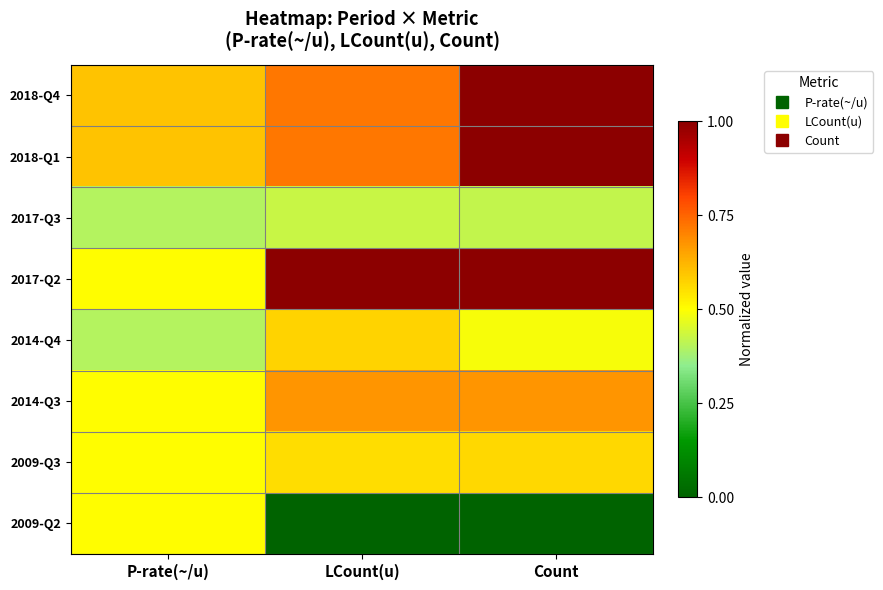

Reading left to right, transcribe all the data shown in this chart.

2018-Q4: P-rate(~/u)=0.6	LCount(u)=0.7	Count=1.0
2018-Q1: P-rate(~/u)=0.6	LCount(u)=0.7	Count=1.0
2017-Q3: P-rate(~/u)=0.4	LCount(u)=0.4	Count=0.4
2017-Q2: P-rate(~/u)=0.5	LCount(u)=1.0	Count=1.0
2014-Q4: P-rate(~/u)=0.4	LCount(u)=0.6	Count=0.5
2014-Q3: P-rate(~/u)=0.5	LCount(u)=0.7	Count=0.7
2009-Q3: P-rate(~/u)=0.5	LCount(u)=0.6	Count=0.6
2009-Q2: P-rate(~/u)=0.5	LCount(u)=0.0	Count=0.0